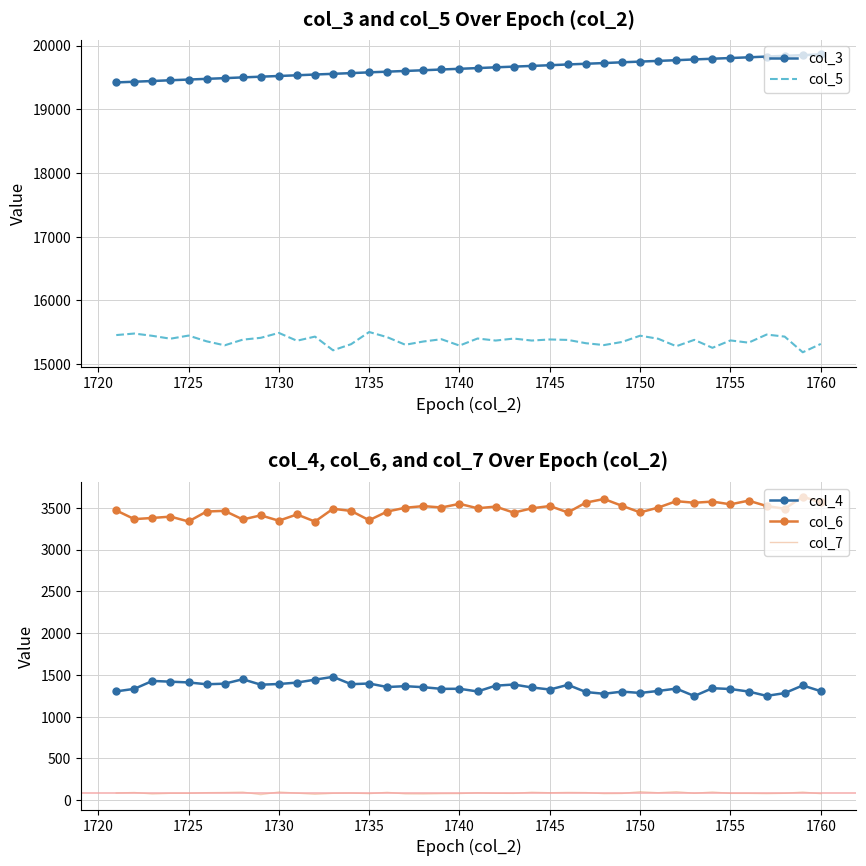

What is the minimum value for col_5?

15185